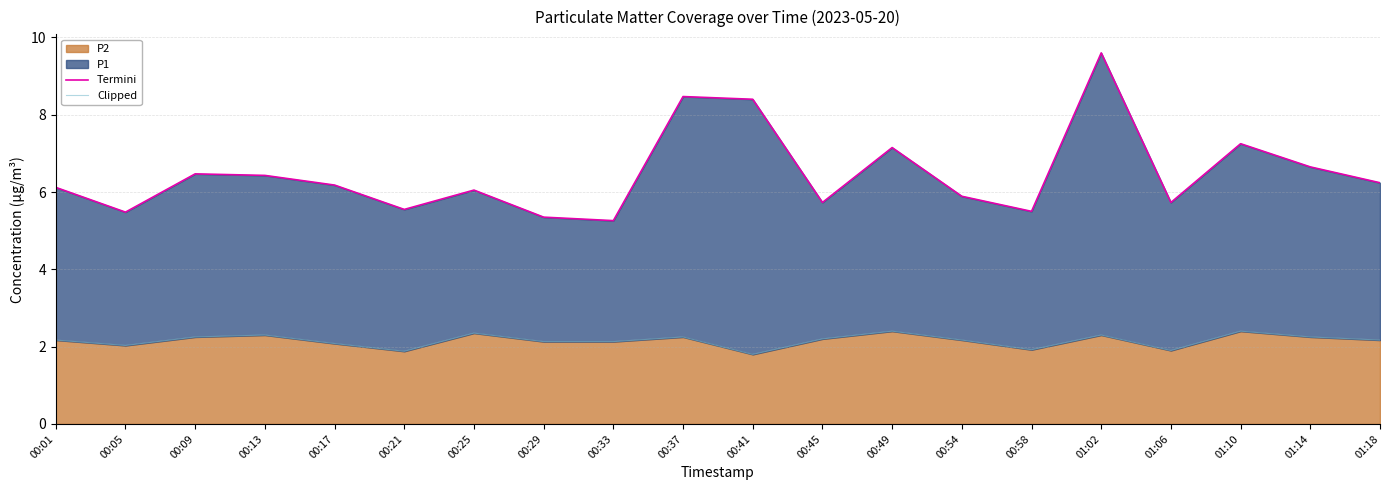

What is the label of the 10th point from the right?

00:41